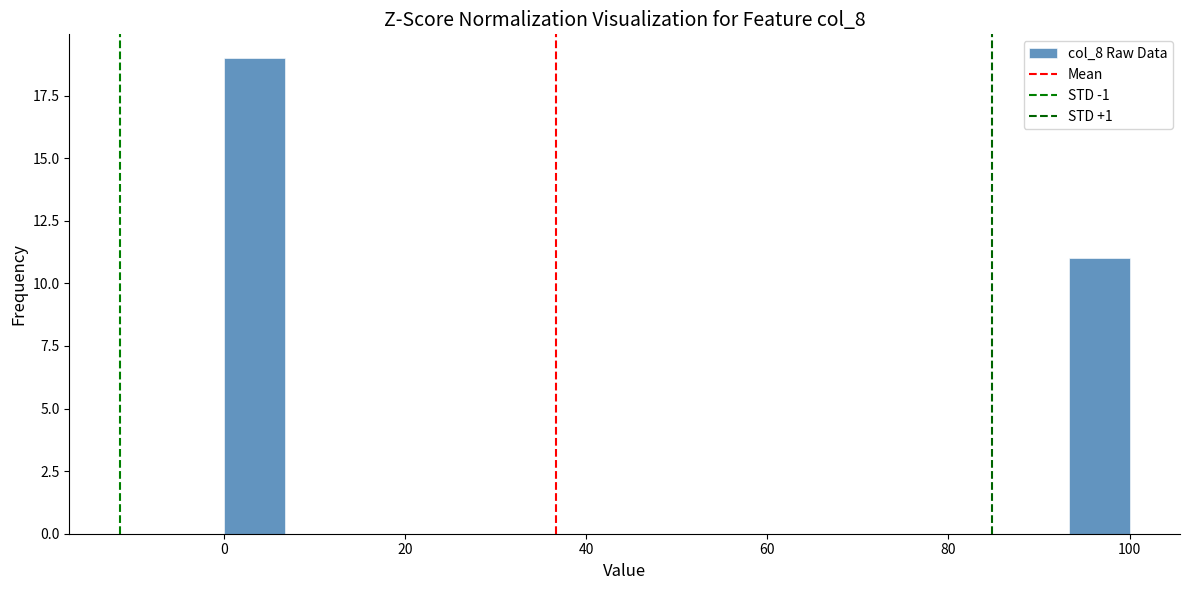

Read against the x-axis, roughly where is the centre of the tallest bar?

4